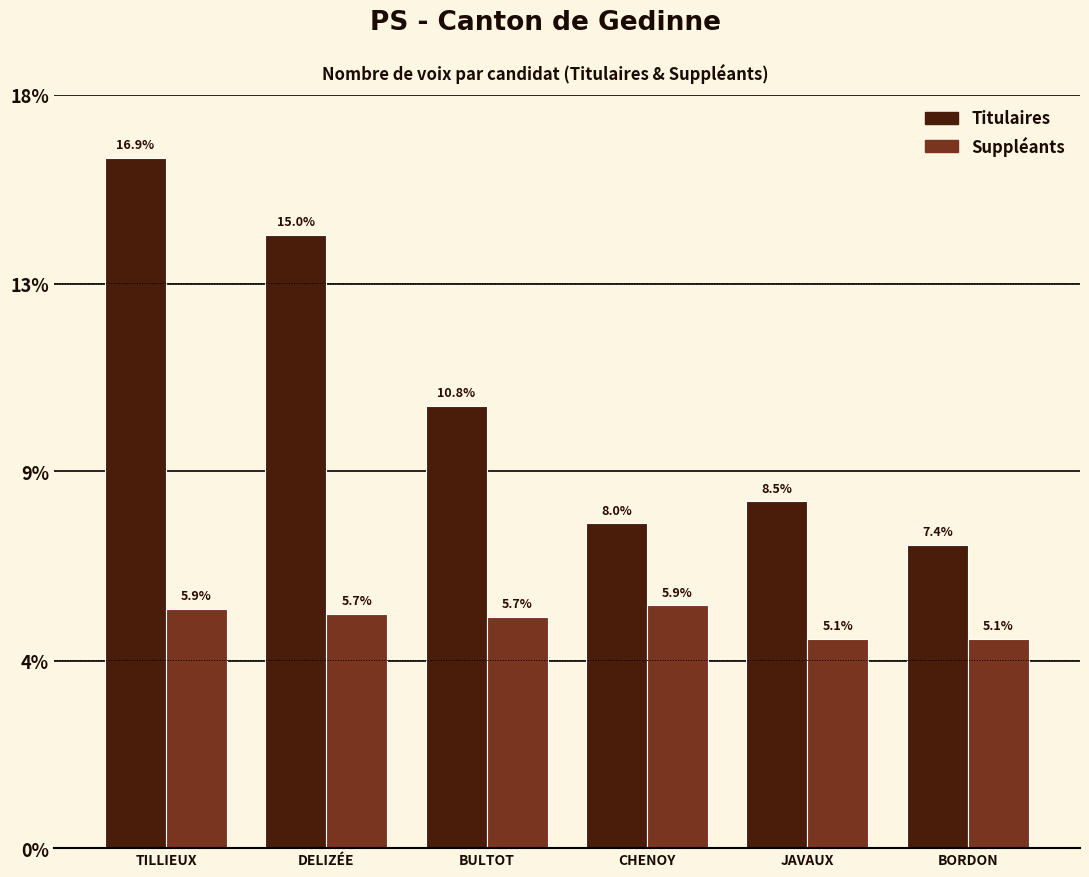

Are the bars grouped side by side (vs. stacked)?

Yes